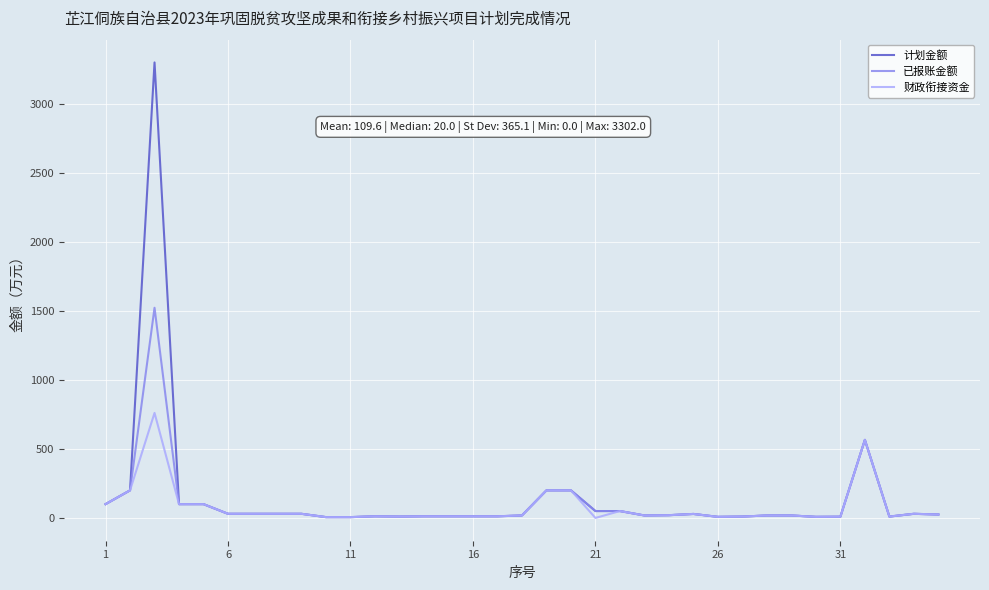

Does the chart have visible grid lines?

Yes